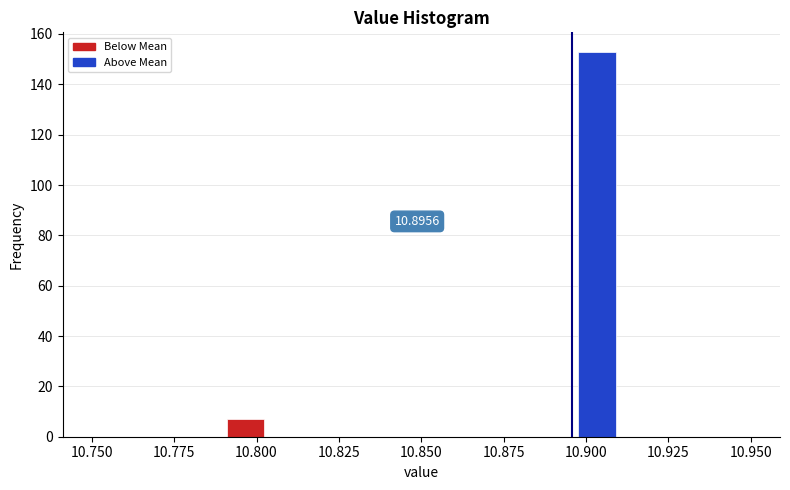

Around what value on the x-axis is the tallest bar? Give the approximate position of its centre, as read against the axis.

10.905